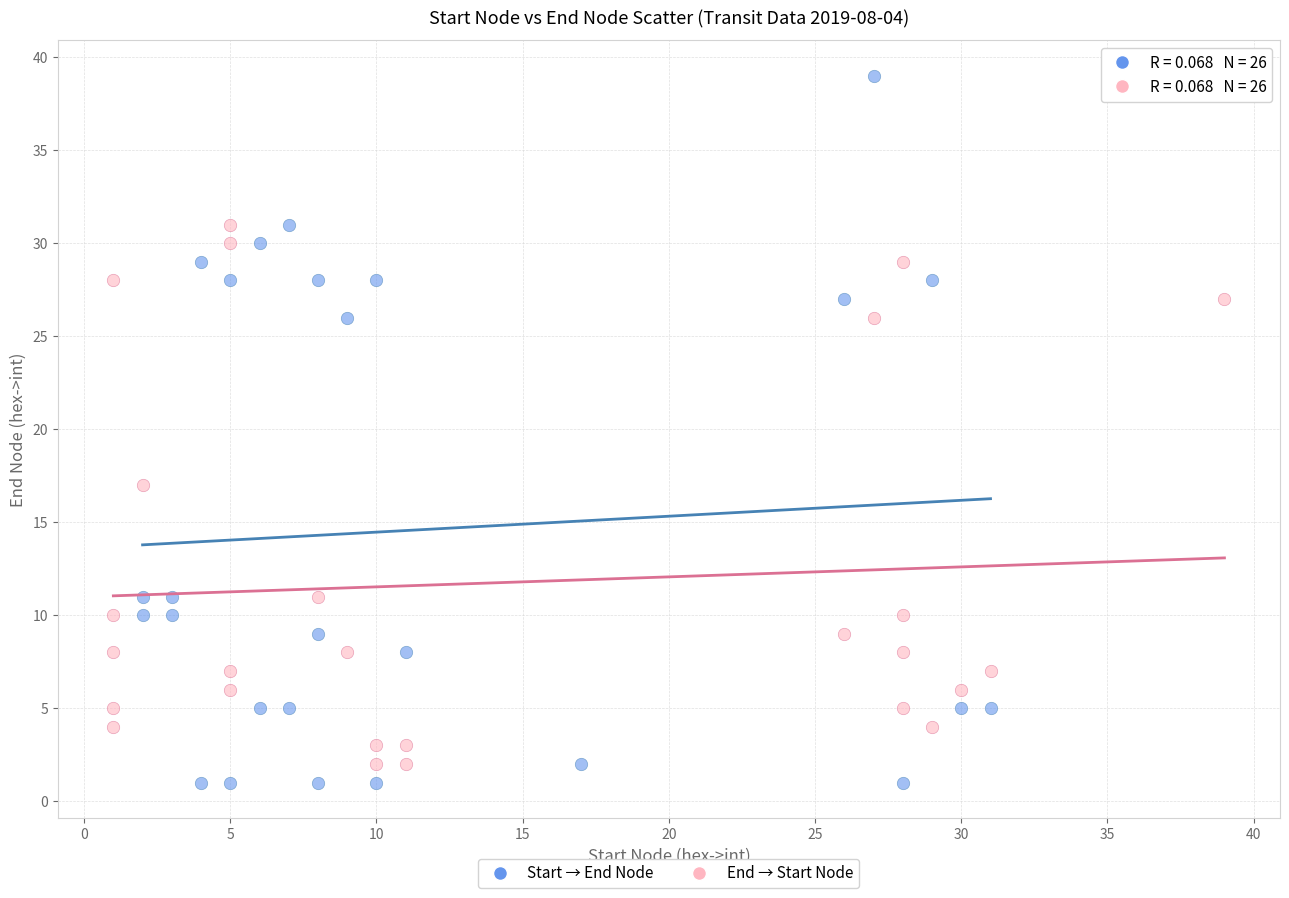

Which series contains the highest Y value?

Start → End Node